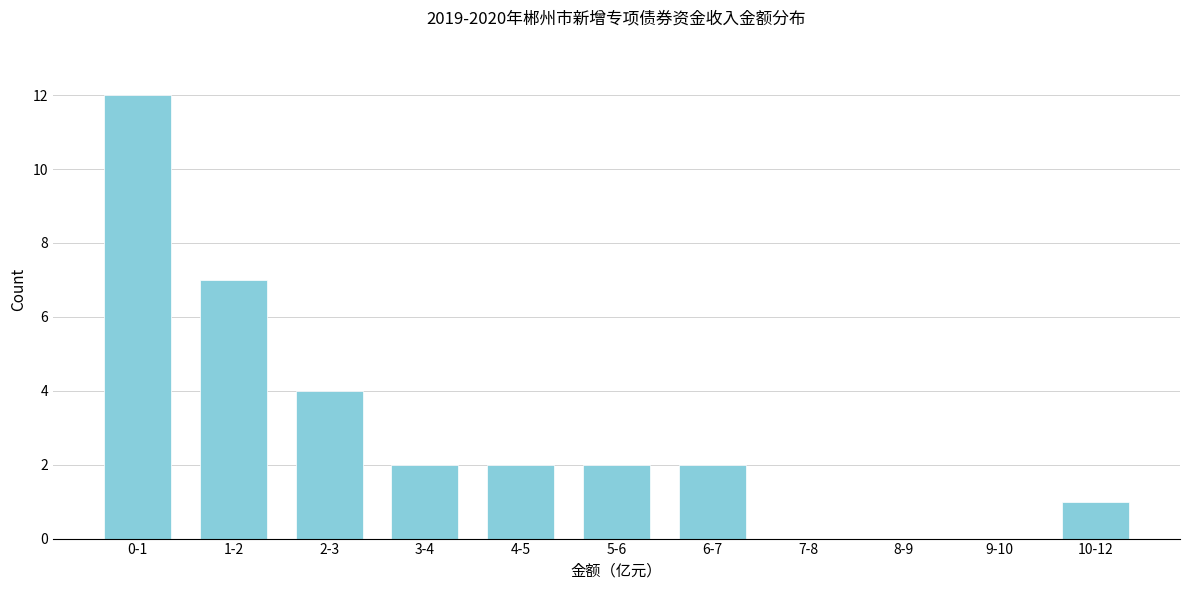

Reading right to left, transcribe all the data shown in this chart.

10-12=1	9-10=0	8-9=0	7-8=0	6-7=2	5-6=2	4-5=2	3-4=2	2-3=4	1-2=7	0-1=12